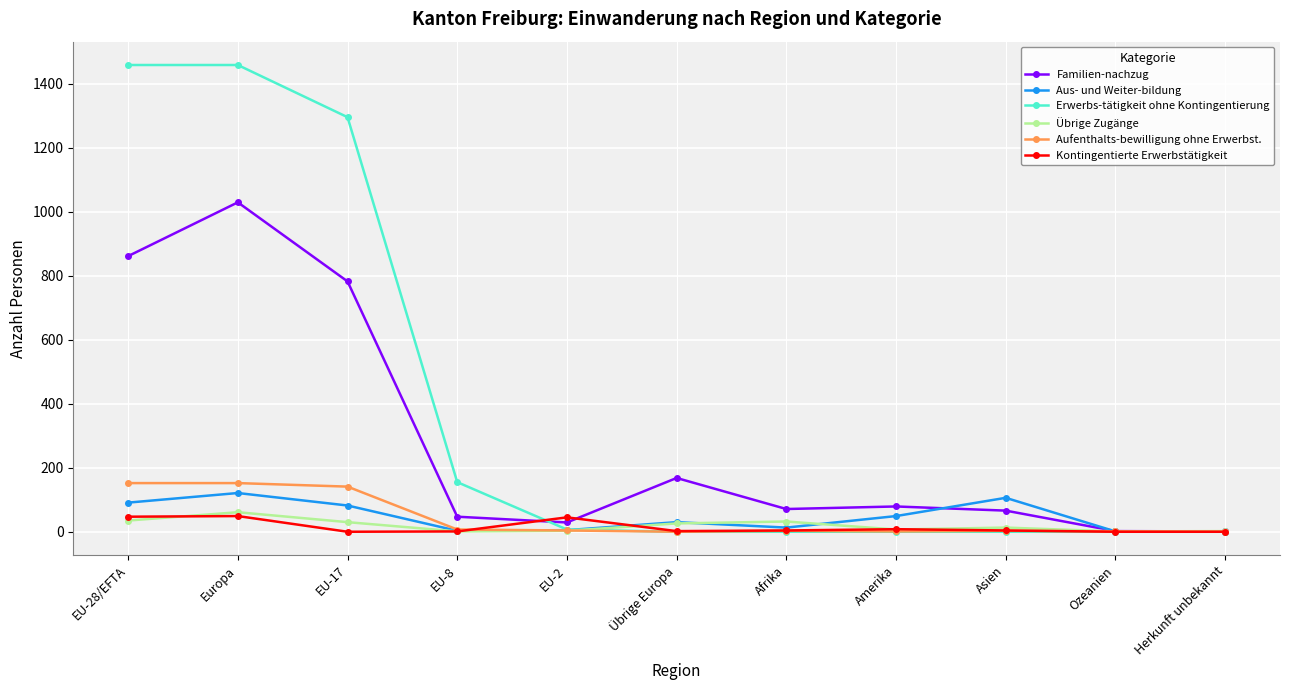

What is the average value of the Übrige Zugänge series?

19